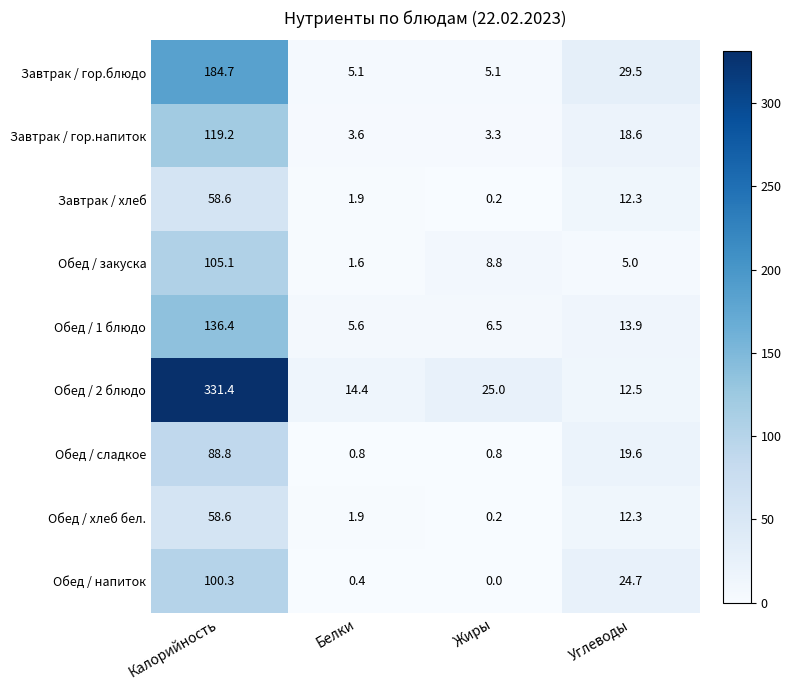

What is the sum of all Обед / сладкое values?

110.0